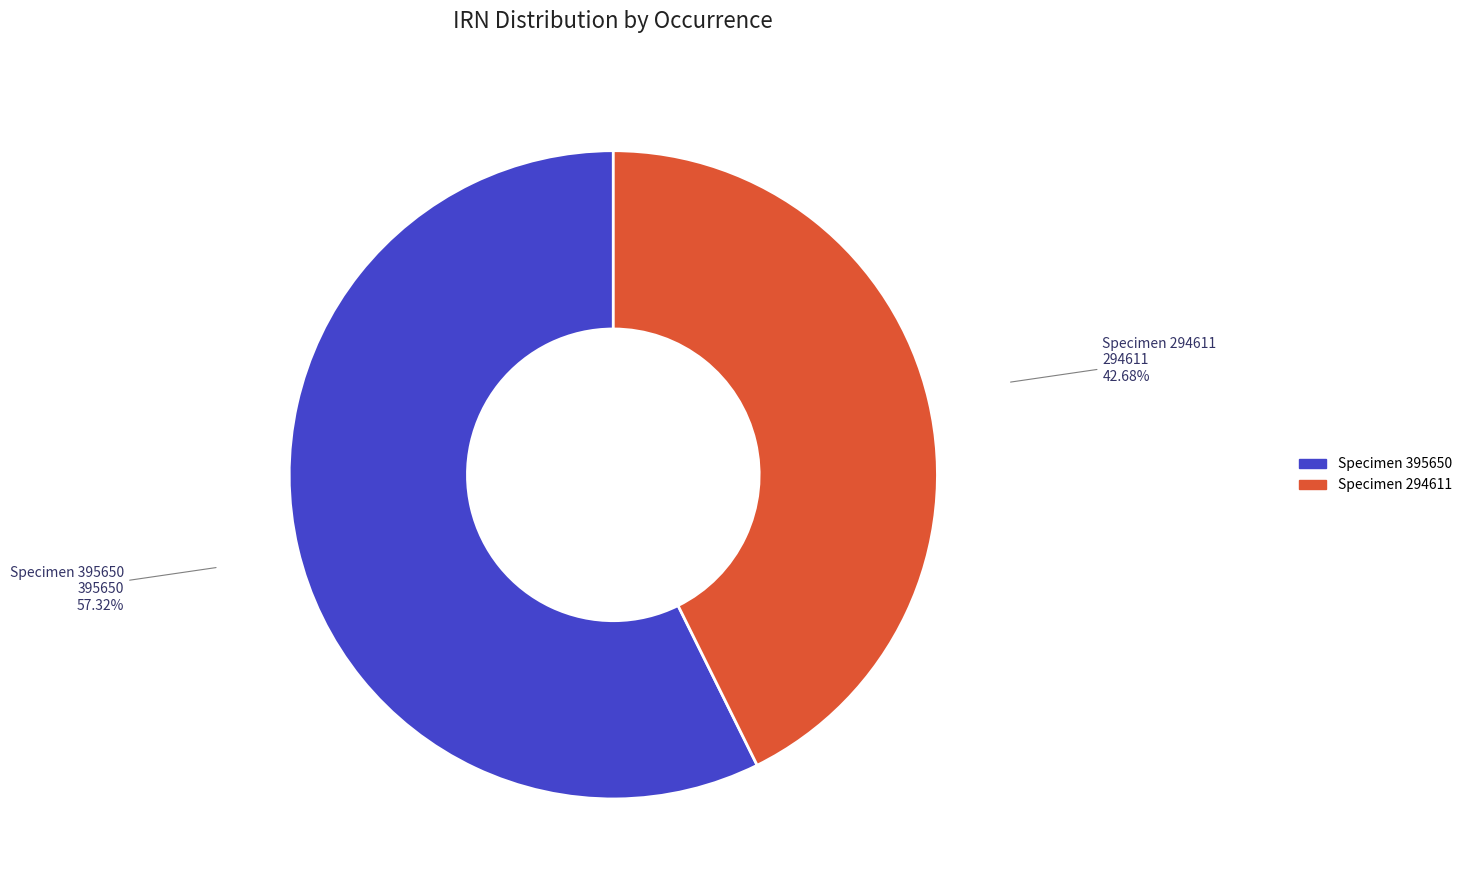

Does any single category account for the majority?

Yes